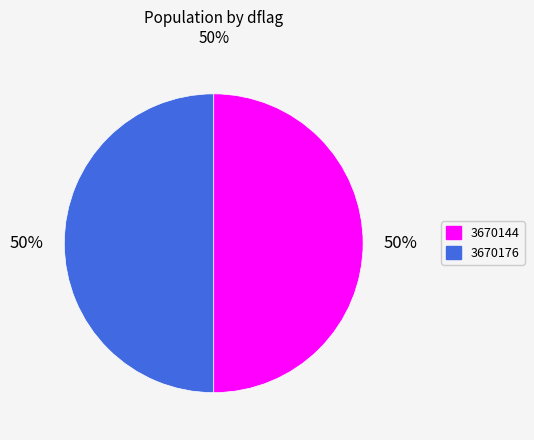

The 3670176 slice represents 50% of the pie. True or false?

True